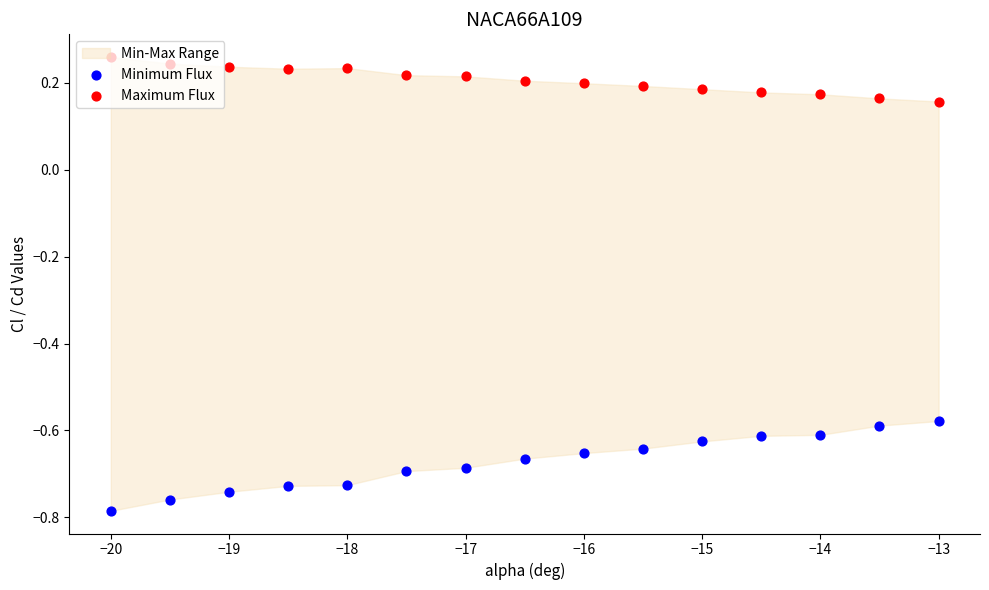

Is the value of Maximum Flux at −18 greater than the value of Minimum Flux at −18?

Yes